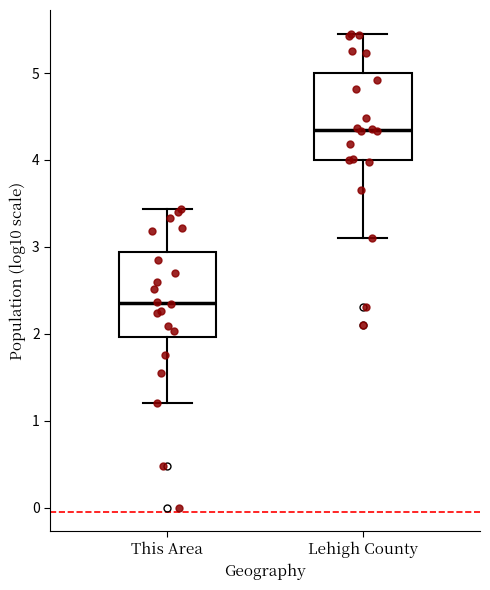

Reading left to right, read every box against the y-axis: the position of its median line, the range the box covers, and the ends of its whiskers. The values are not printed on the chart, so give them approximately, as read against the axis.

This Area: median 2.4, box 2.0 to 2.9, whiskers 1.2 to 3.4
Lehigh County: median 4.3, box 4.0 to 5.0, whiskers 3.1 to 5.5